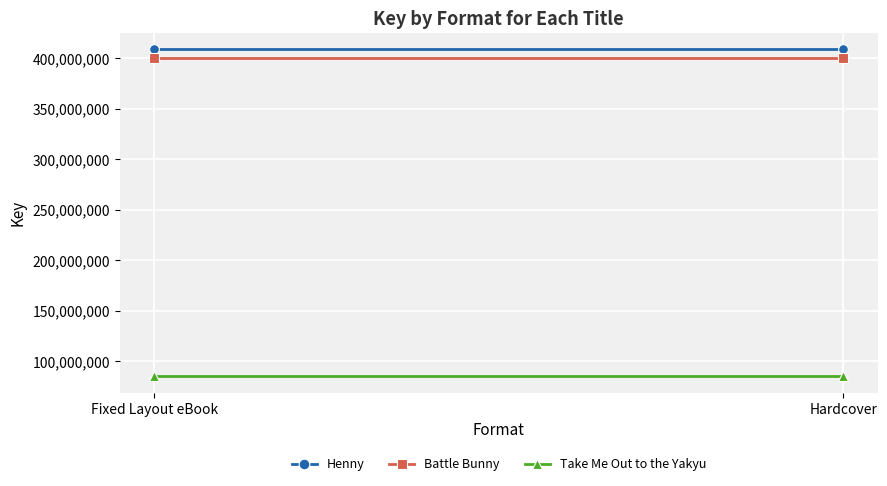

Reading left to right, transcribe all the data shown in this chart.

Henny: Fixed Layout eBook=408643193	Hardcover=408643193
Battle Bunny: Fixed Layout eBook=400626229	Hardcover=400626229
Take Me Out to the Yakyu: Fixed Layout eBook=84995459	Hardcover=84995459